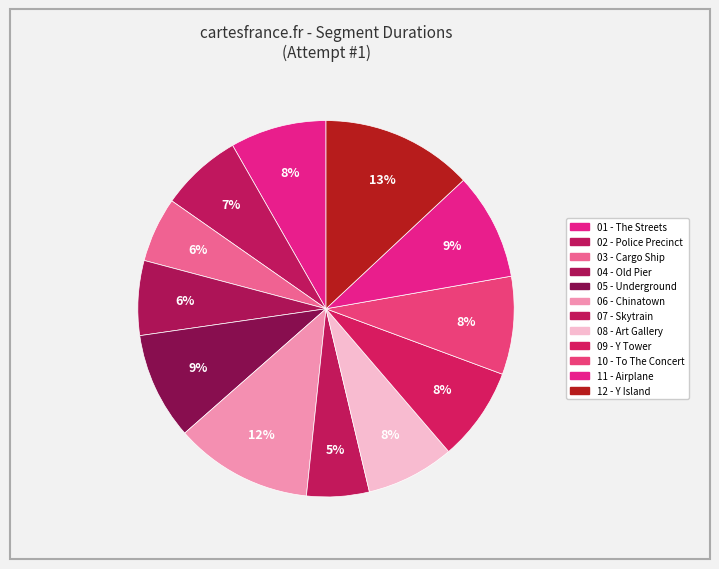

How many segments does this pie chart have?

12